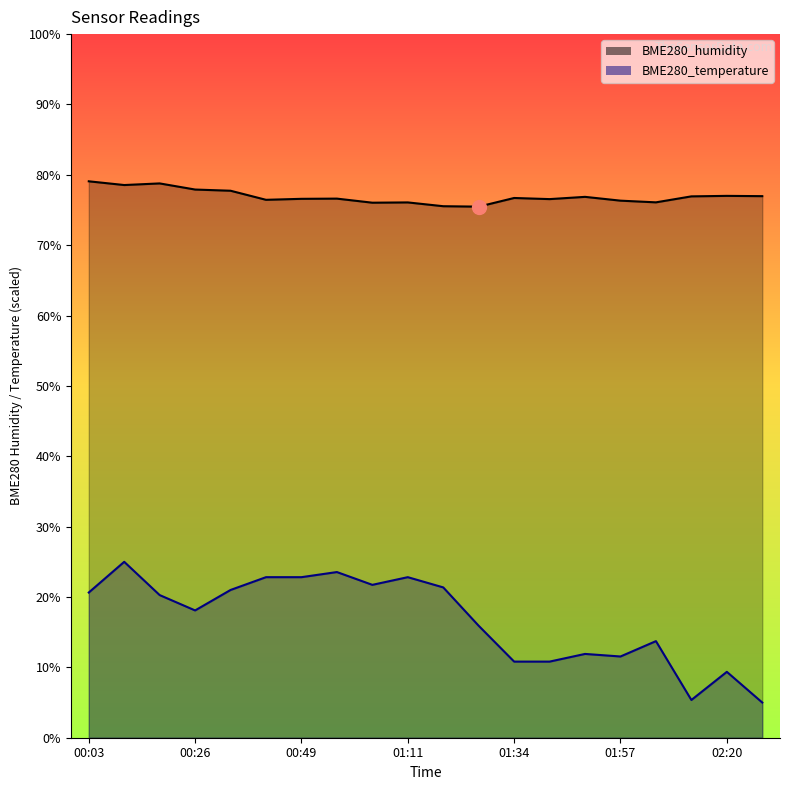

True or false: BME280_humidity has a value of 78.5 at 00:10.

True